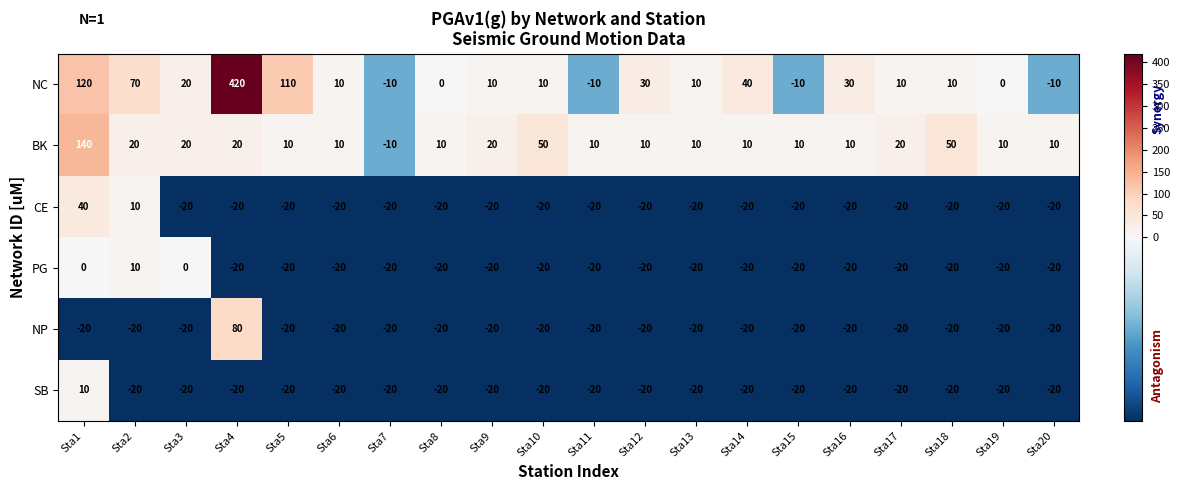

At which category is the sum across all series the highest?

Sta4